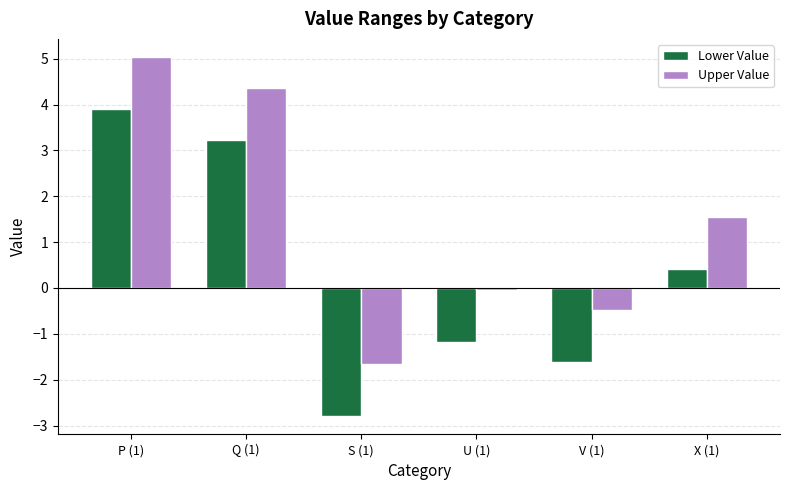

Which series has the largest total across all categories?

Upper Value